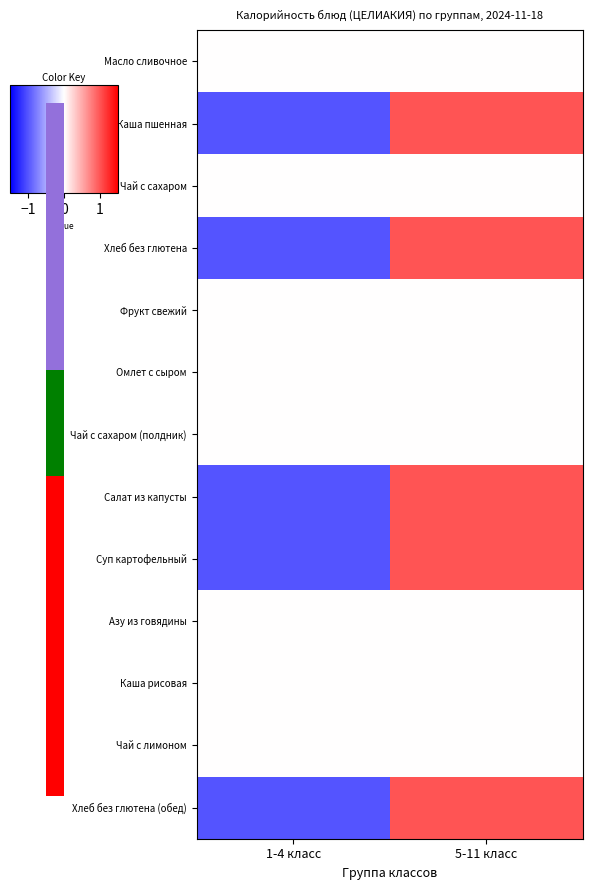

Which category has the lowest value across all series?

1-4 класс